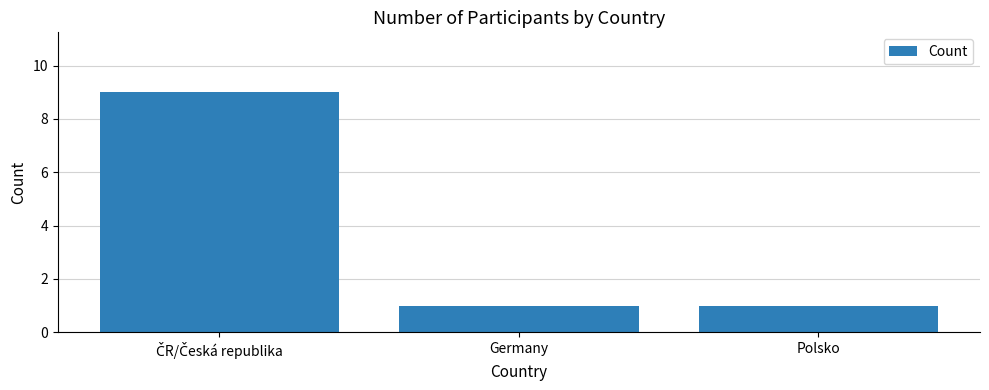

Is it true that the value at Germany is 1?

True